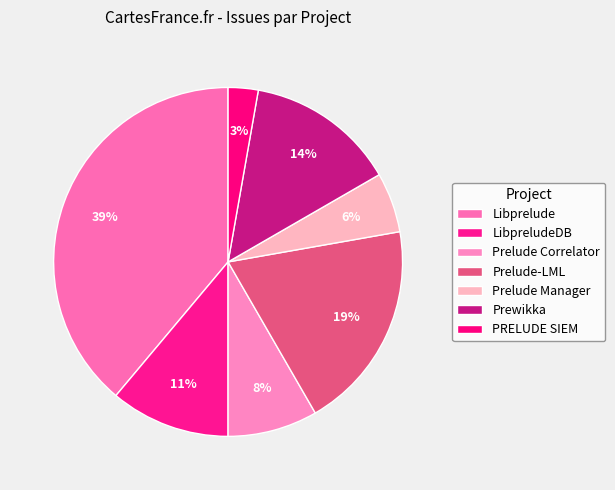

Which has a higher value, PRELUDE SIEM or Prelude Correlator?

Prelude Correlator